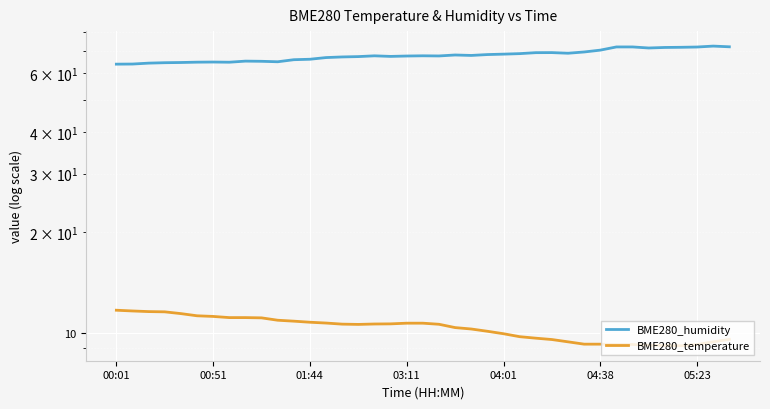

The value of BME280_humidity at 01:44 is 64.3. True or false?

True